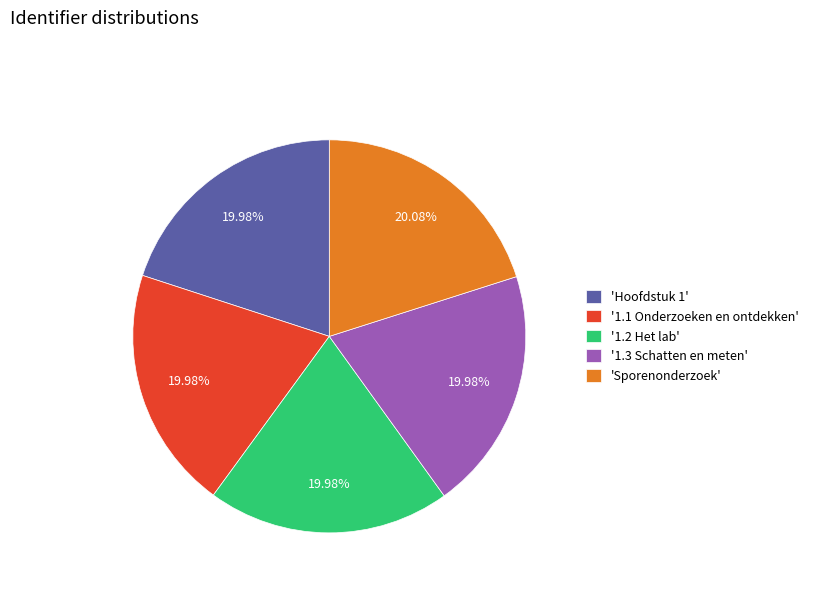

Does '1.2 Het lab' represent more than half of the total?

No